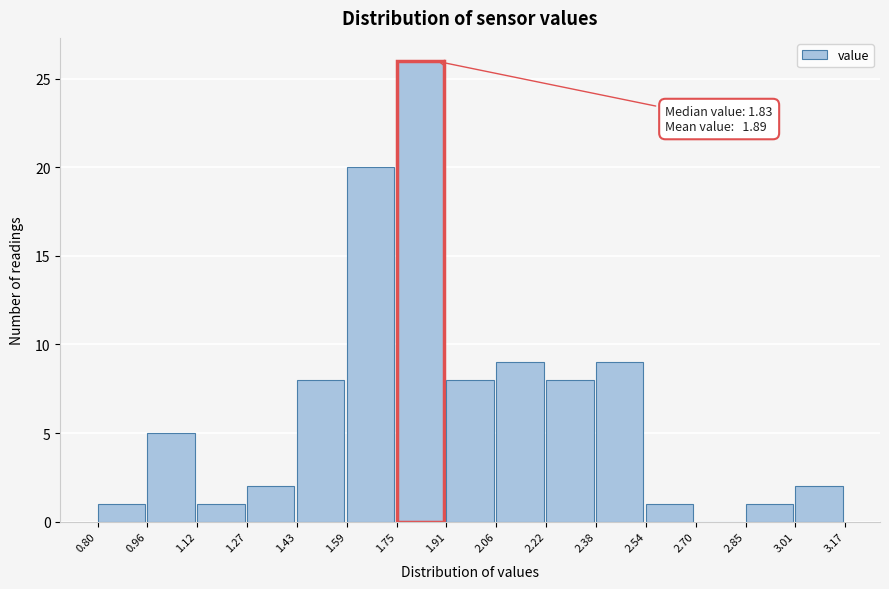

Which range on the x-axis has the tallest bar?

1.75 to 1.91